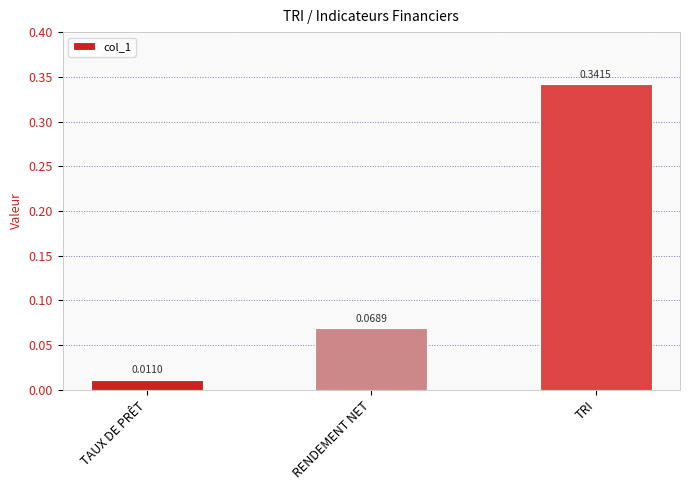

What is the label of the 1st bar from the right?

TRI